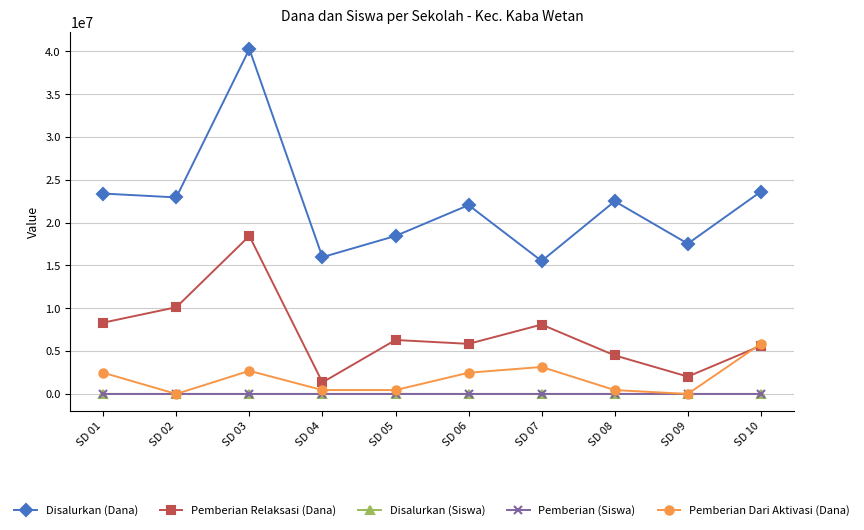

What is the value of the Pemberian Relaksasi (Dana) point at the 7th from the left?

8100000